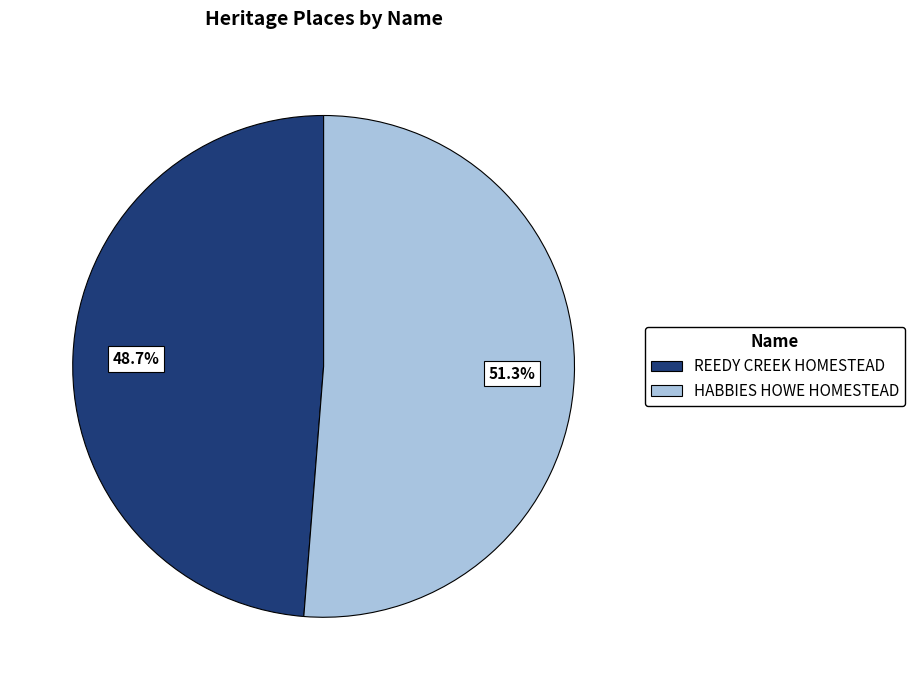

To the nearest percent, what is the difference between the HABBIES HOWE HOMESTEAD and REEDY CREEK HOMESTEAD slice percentages?

3%